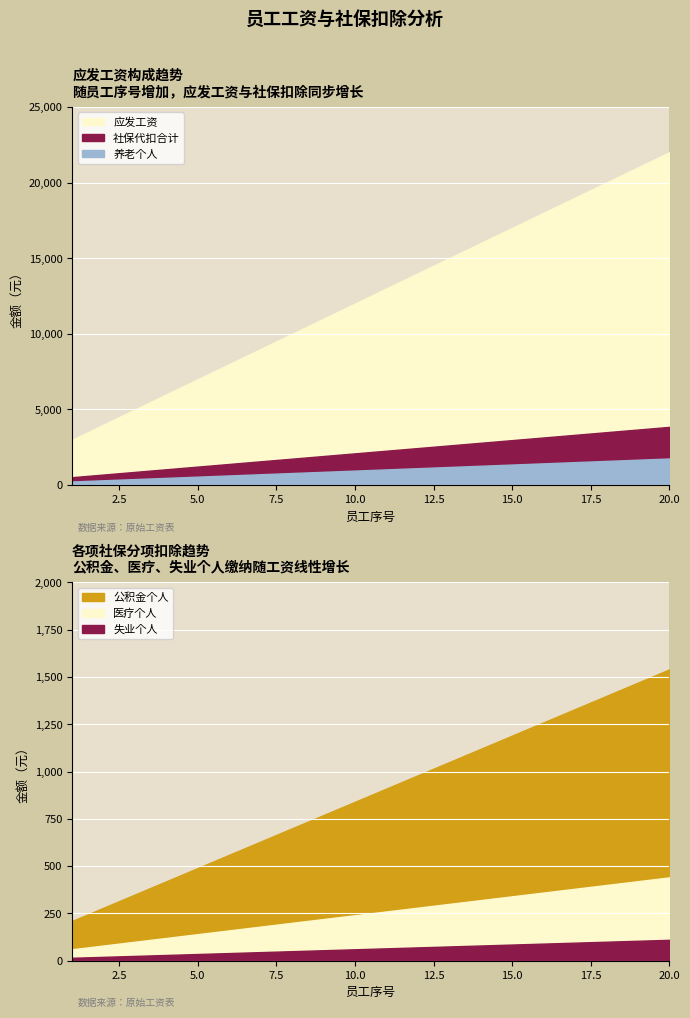

What is the average value of the 应发工资 series?

12500